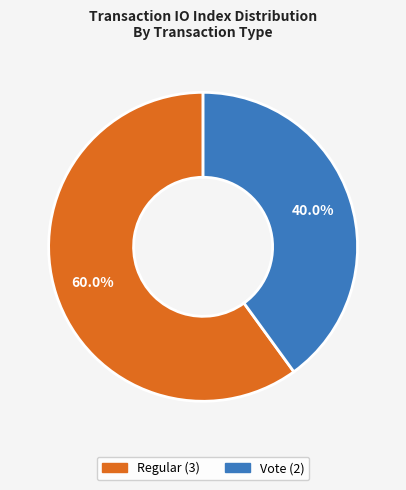

How many slices are in this pie chart?

2